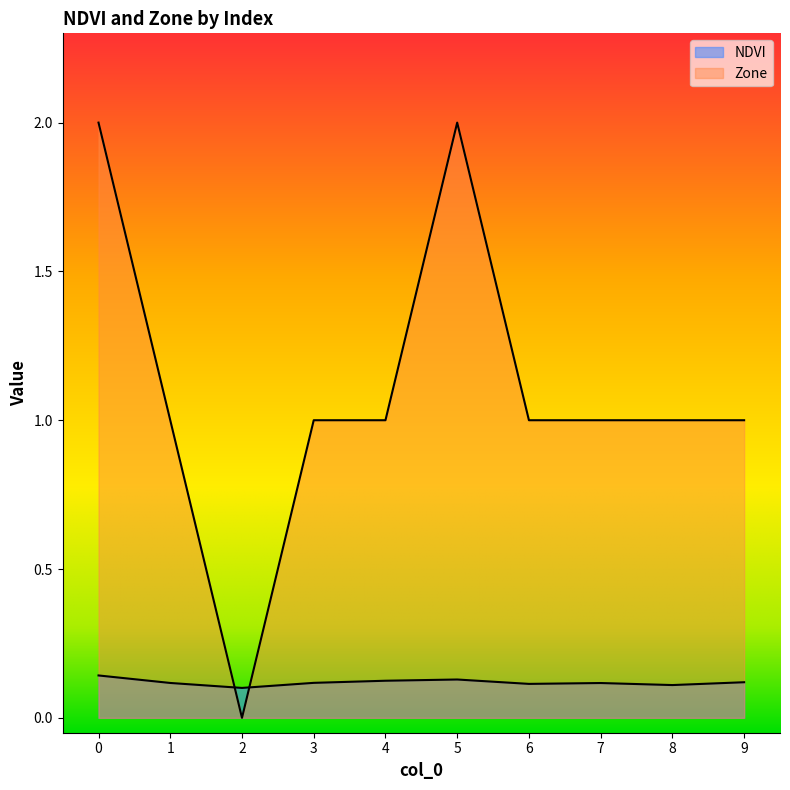

What is the maximum value shown in the chart?

2.0